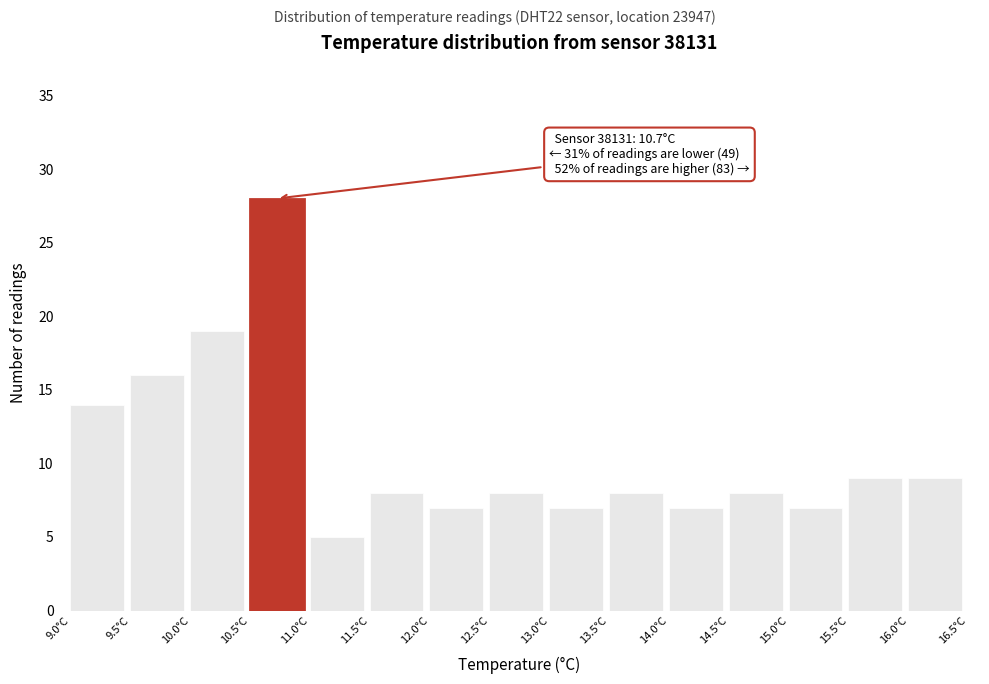

Over which range of the x-axis is the bar tallest?

10.5 to 11.0